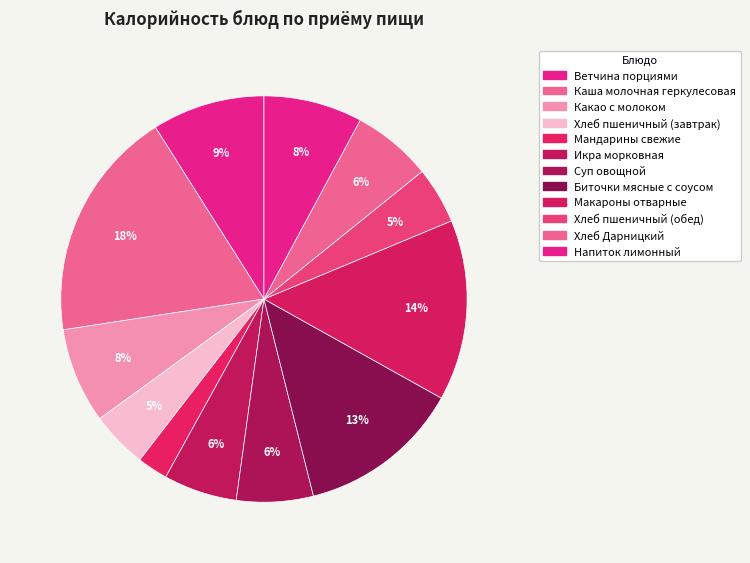

Count the number of slices in the pie.

12